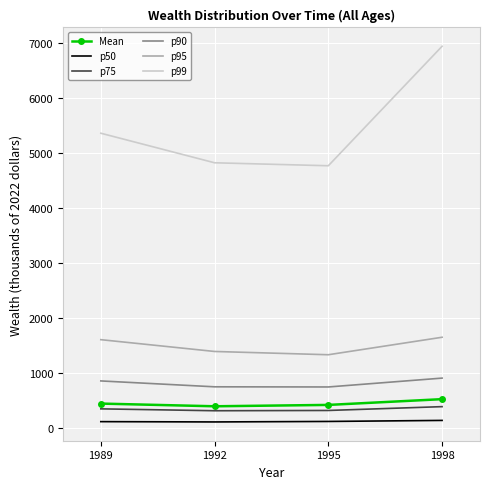

In p75, how many points are lower than both neighbors (excluding endpoints)?

1